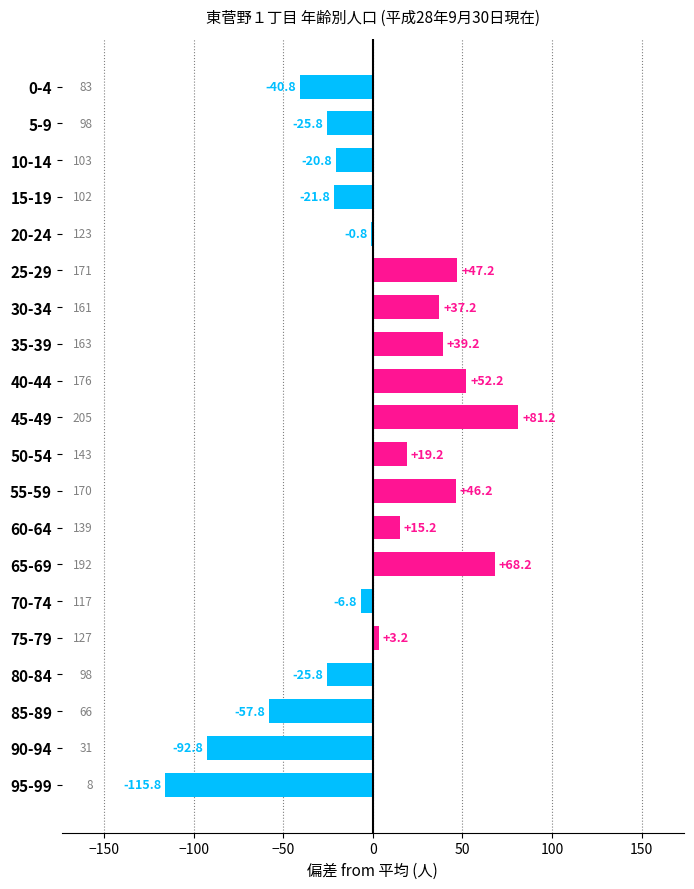

Is it true that the value at 90-94 is -92.8?

True